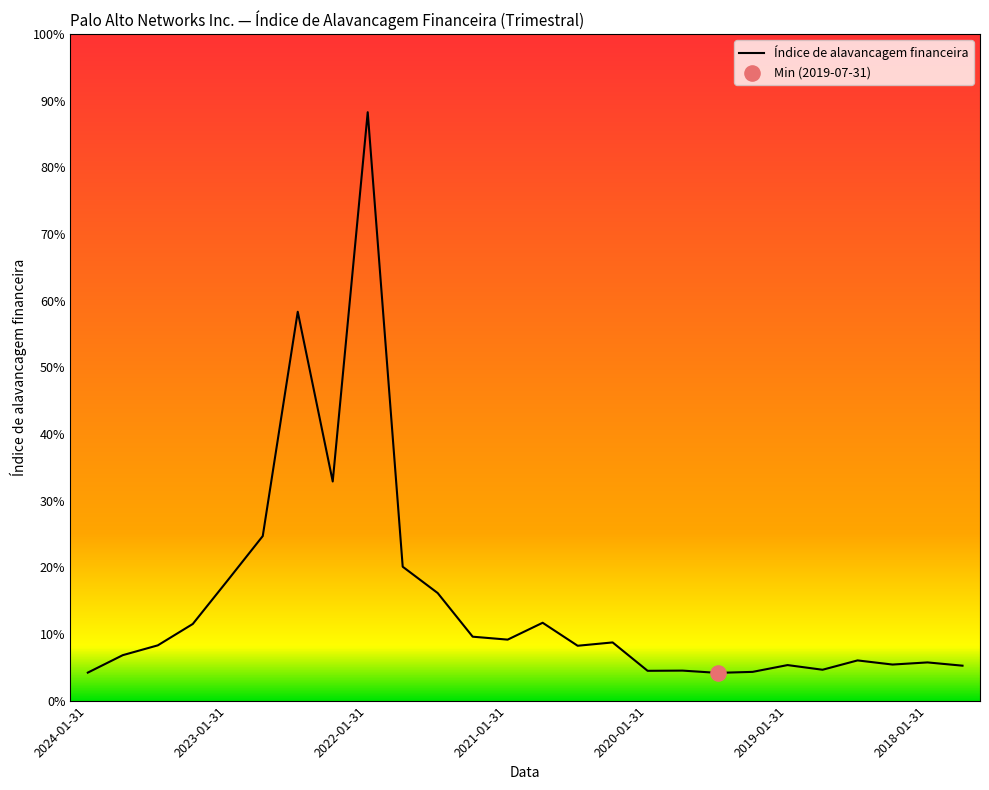

What is the maximum value shown in the chart?

88.3